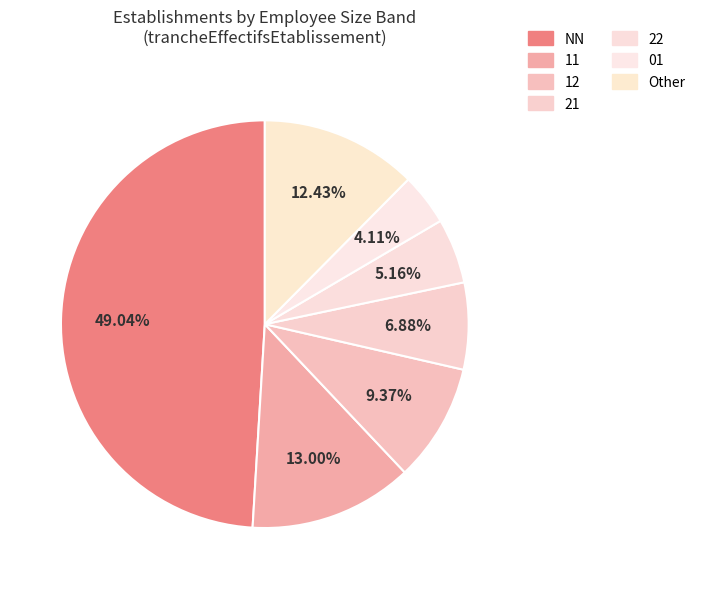

How many segments does this pie chart have?

7